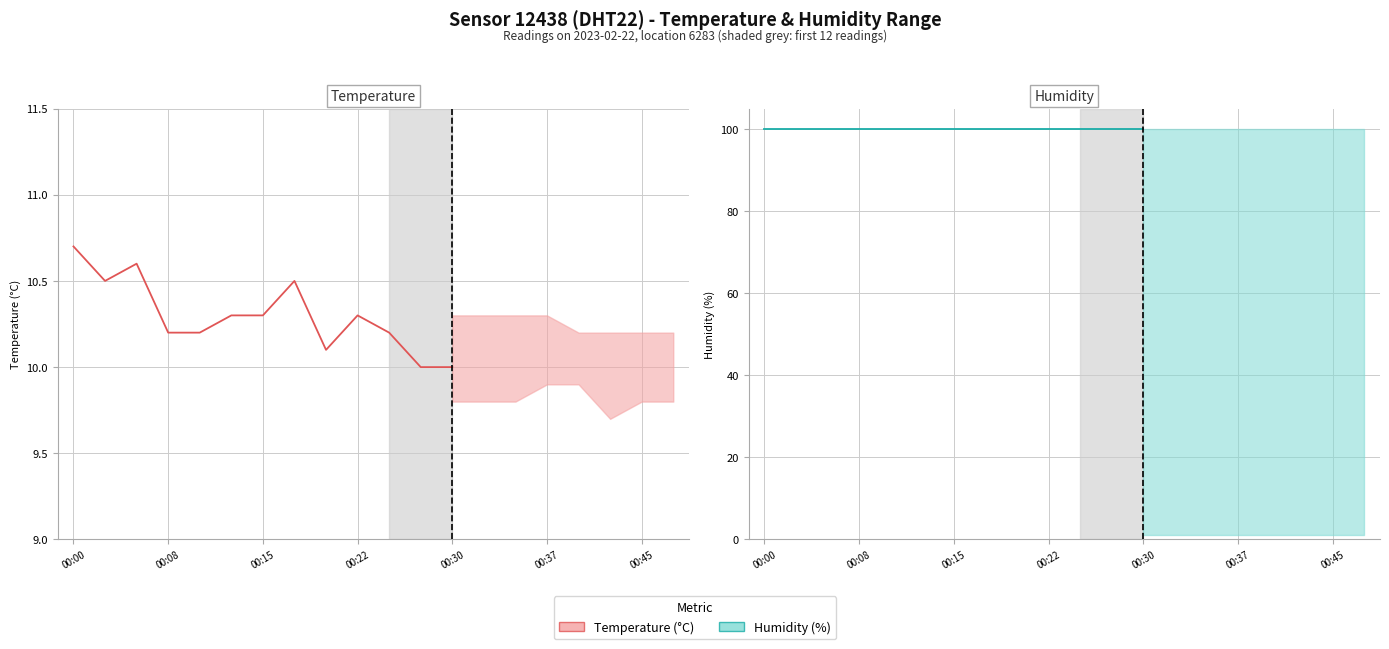

True or false: Temperature (°C) and Humidity (%) cross at least once.

False